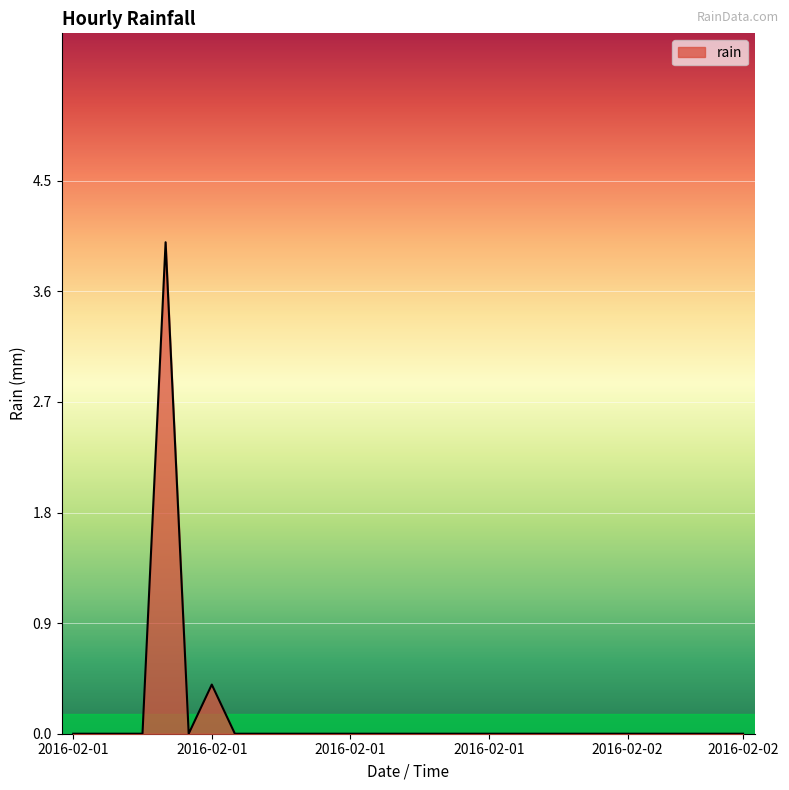

How many lines are shown in the chart?

1